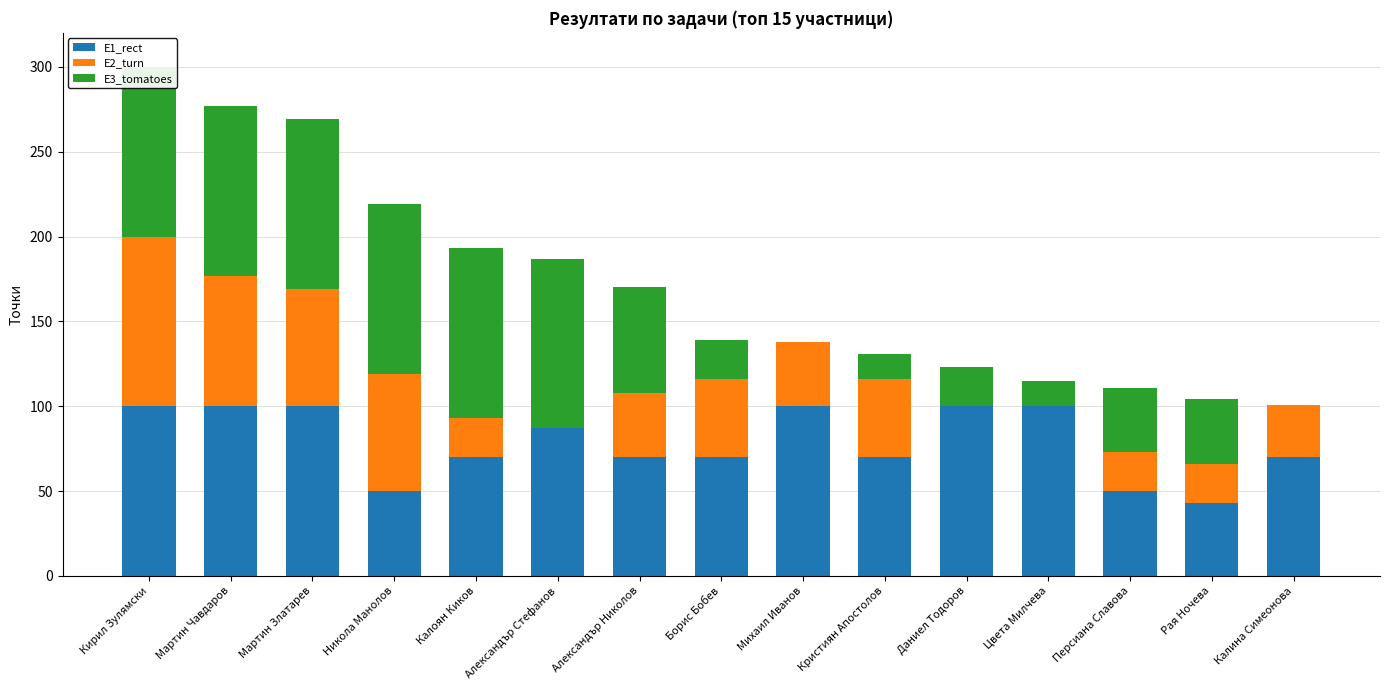

What is the difference between the second highest and minimum values in the E1_rect series?

57